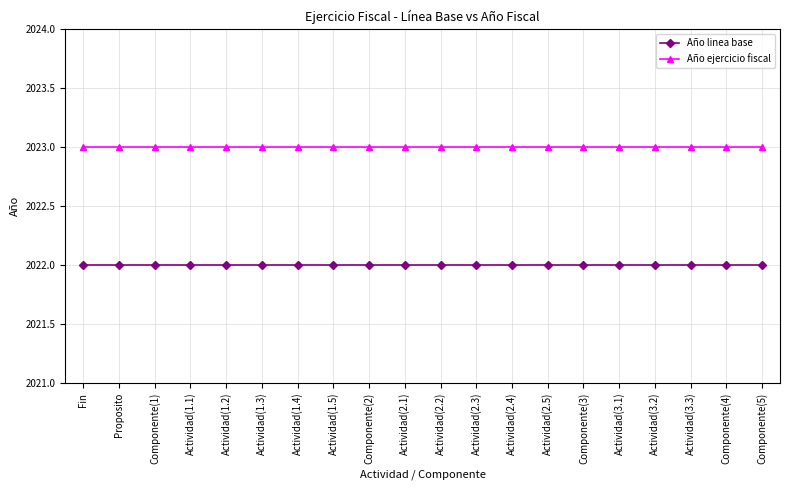

What is the difference between the highest and lowest values at Actividad(1.1)?

1